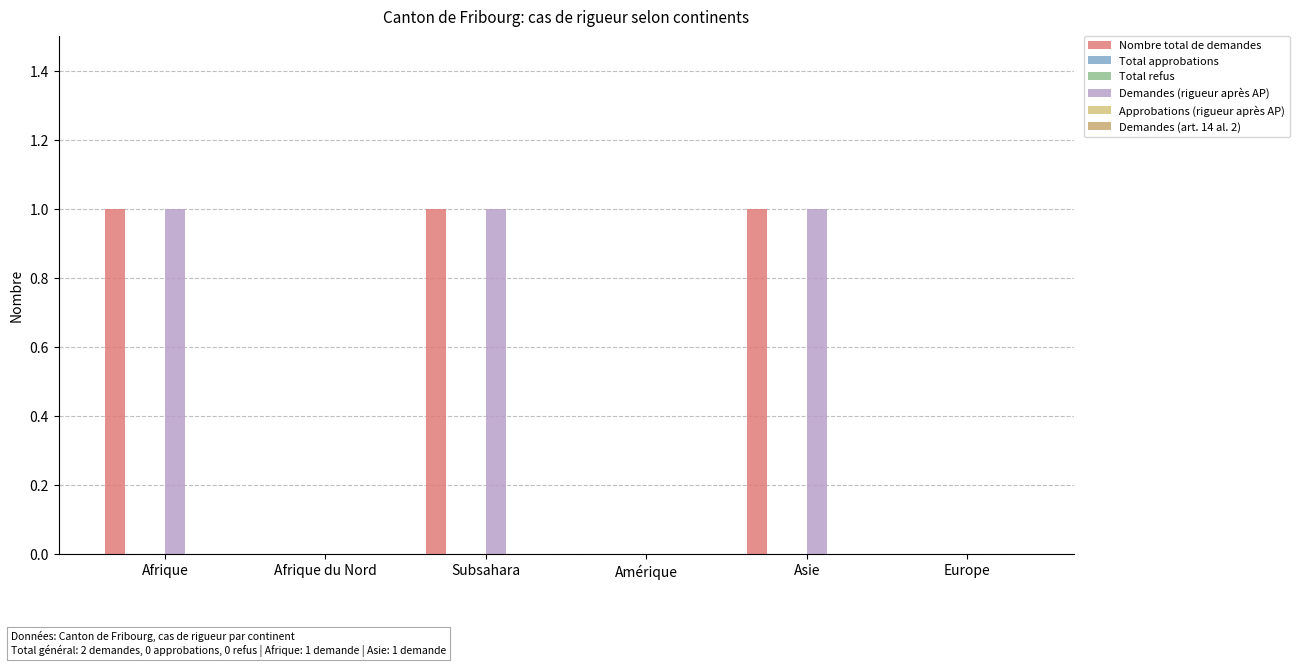

At how many categories does at least one series exceed 0?

3